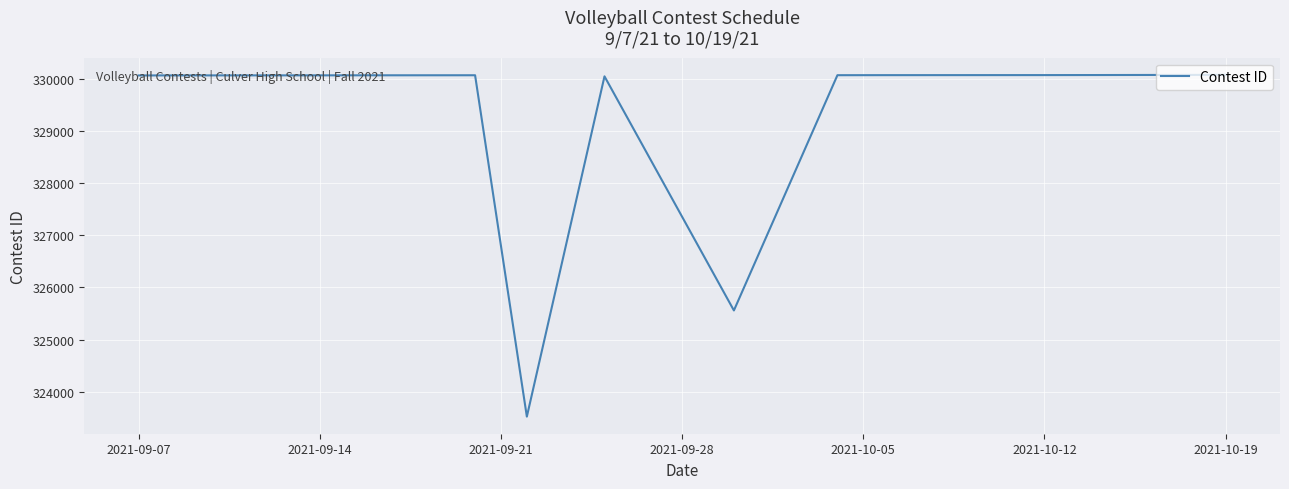

What is the maximum value shown in the chart?

330076